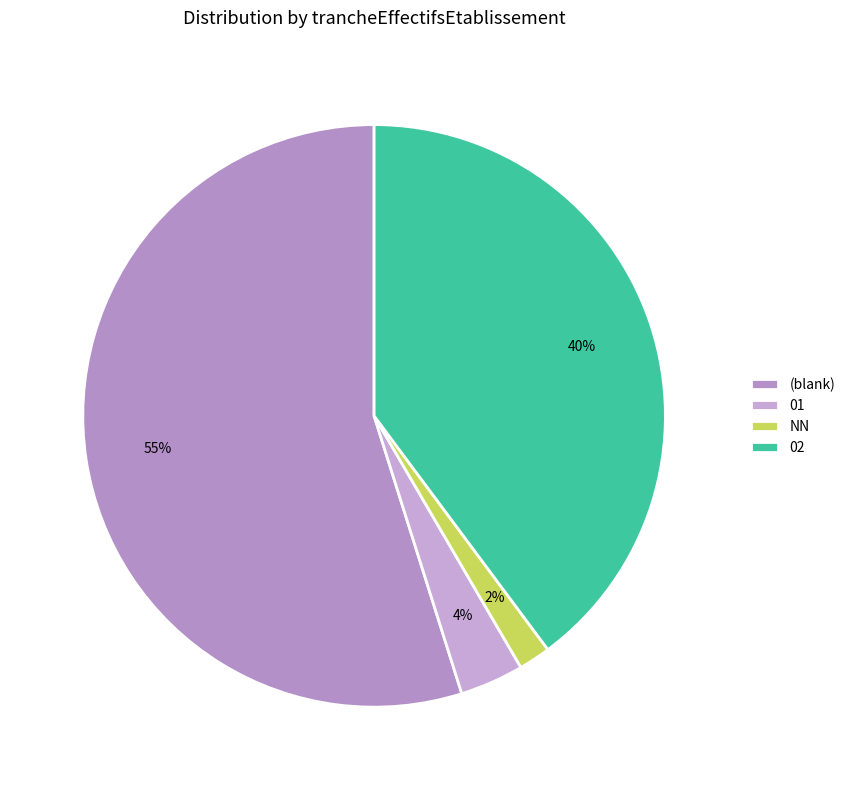

Is there any slice that represents more than half of the pie?

Yes